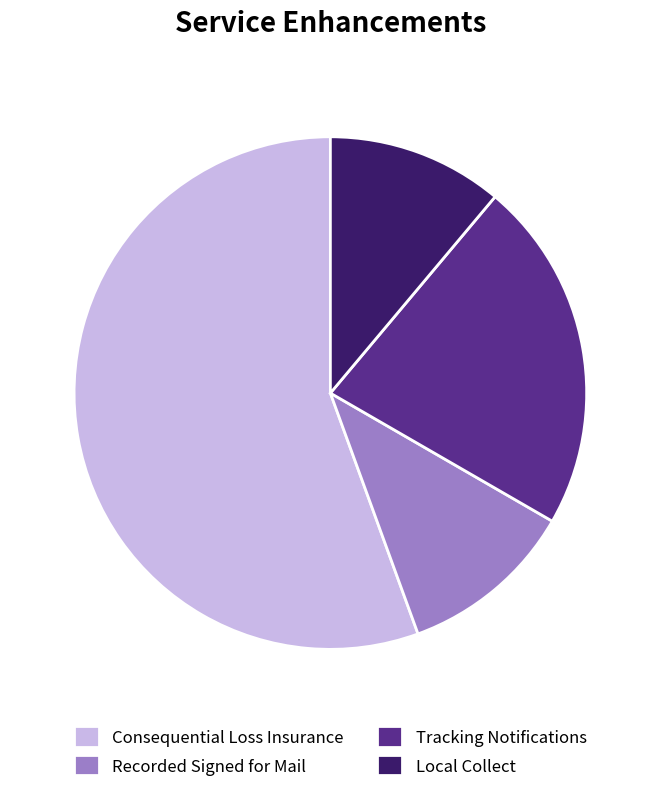

Which slice is the largest?

Consequential Loss Insurance